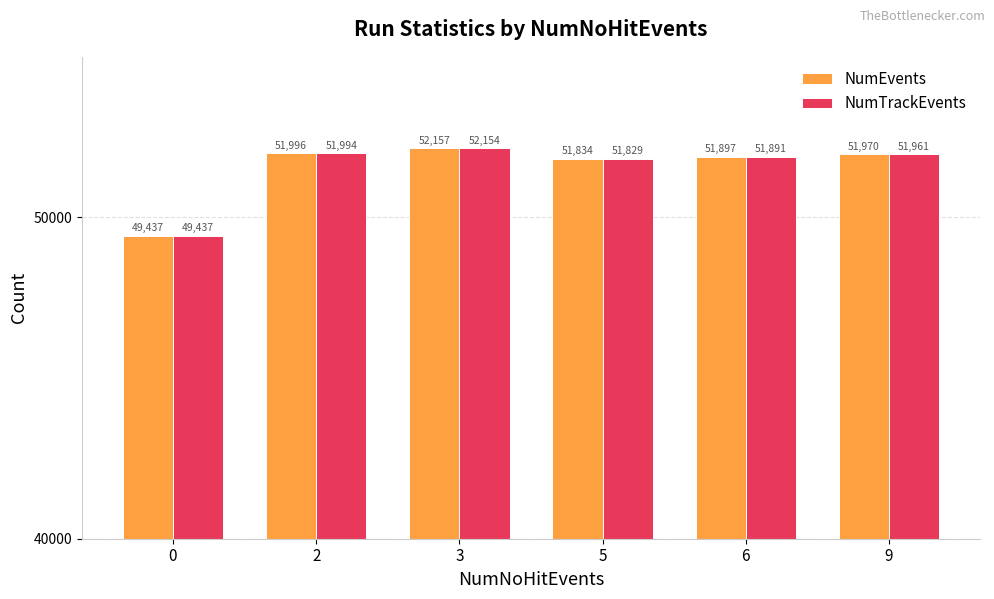

What is the average value of the NumTrackEvents series?

51544.5